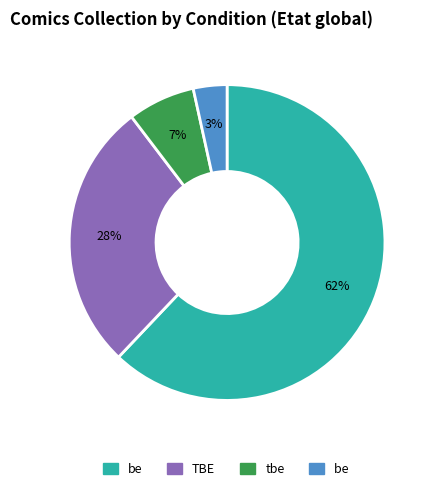

How many segments does this pie chart have?

4